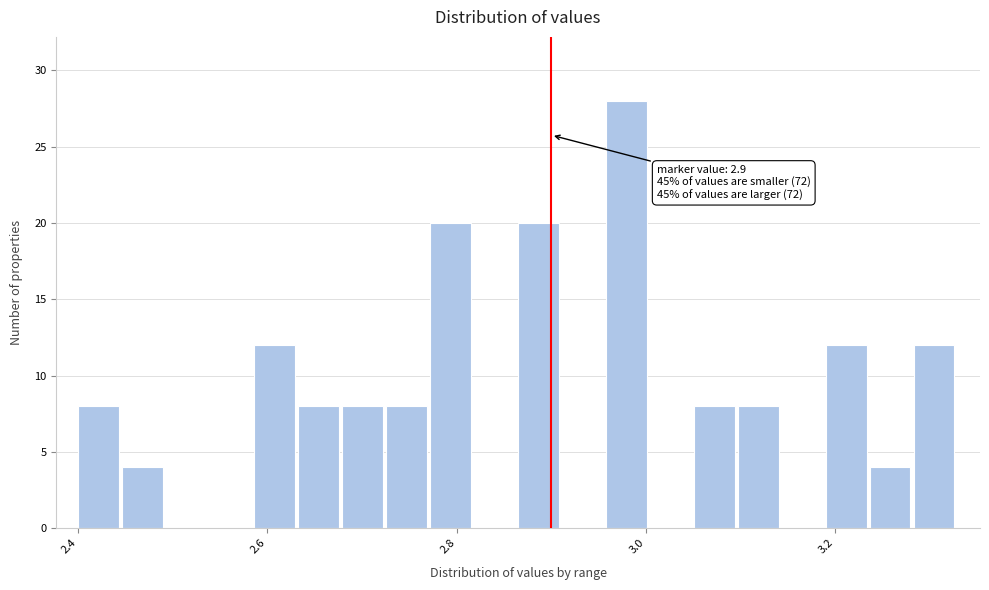

Around what value on the x-axis is the tallest bar? Give the approximate position of its centre, as read against the axis.

2.98